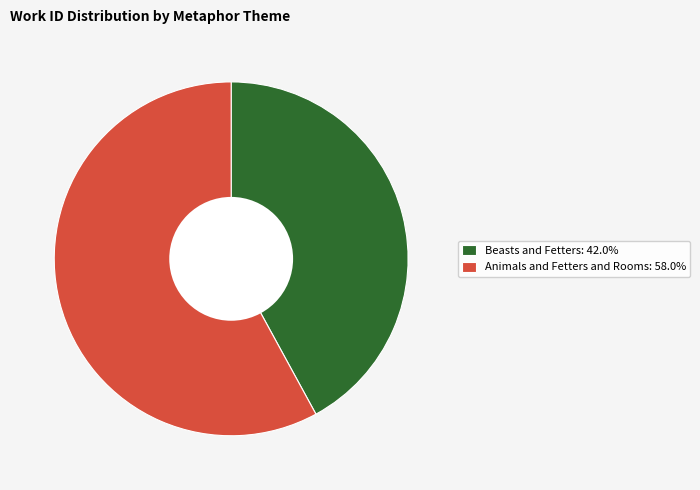

Does any single category account for the majority?

Yes